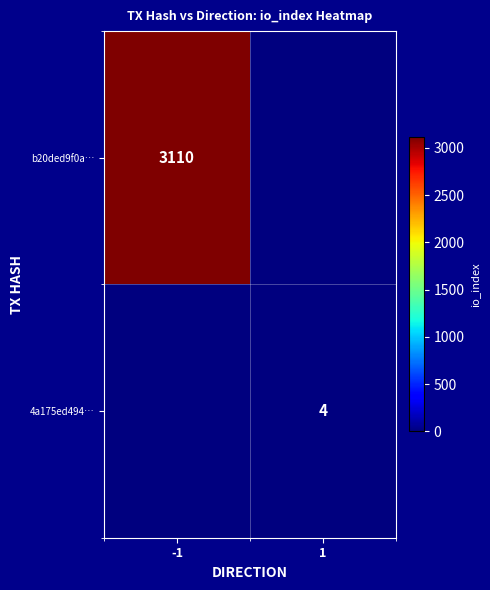

The value of b20ded9f0a… at -1 is 3110. True or false?

True